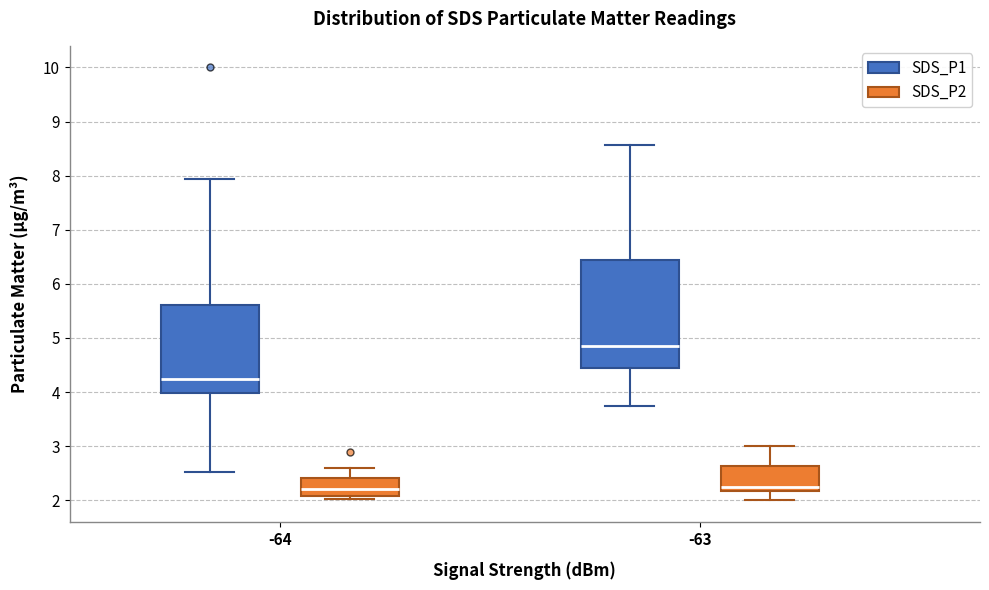

Comparing the boxes themselves (not the whiskers), which one is the tallest?

-63 (SDS_P1)